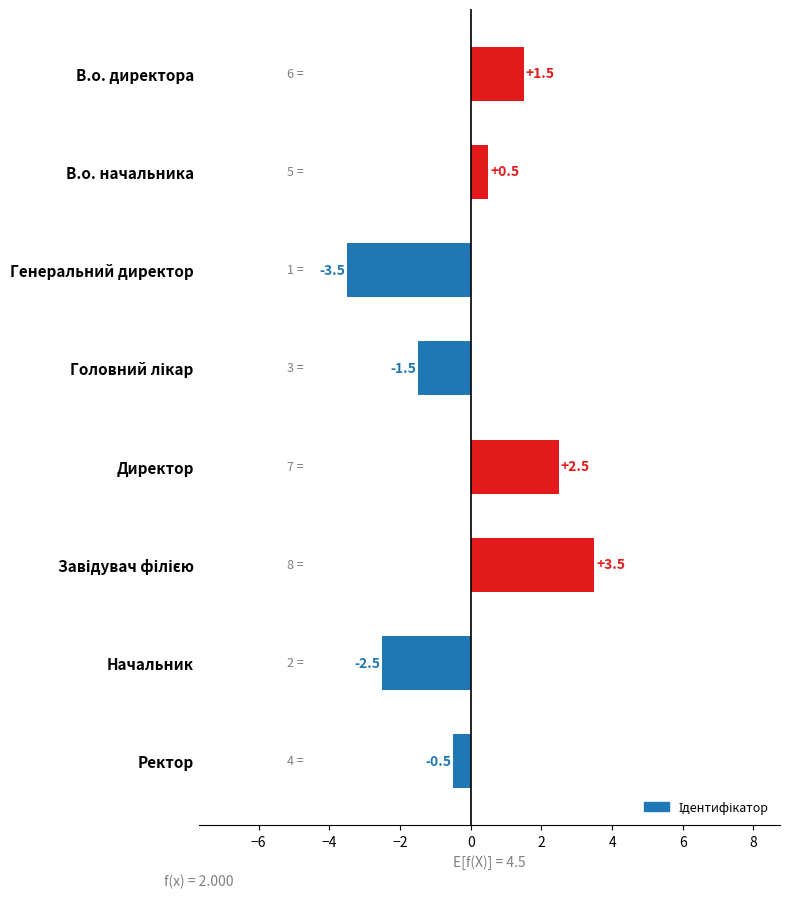

How many values are below 0?

4